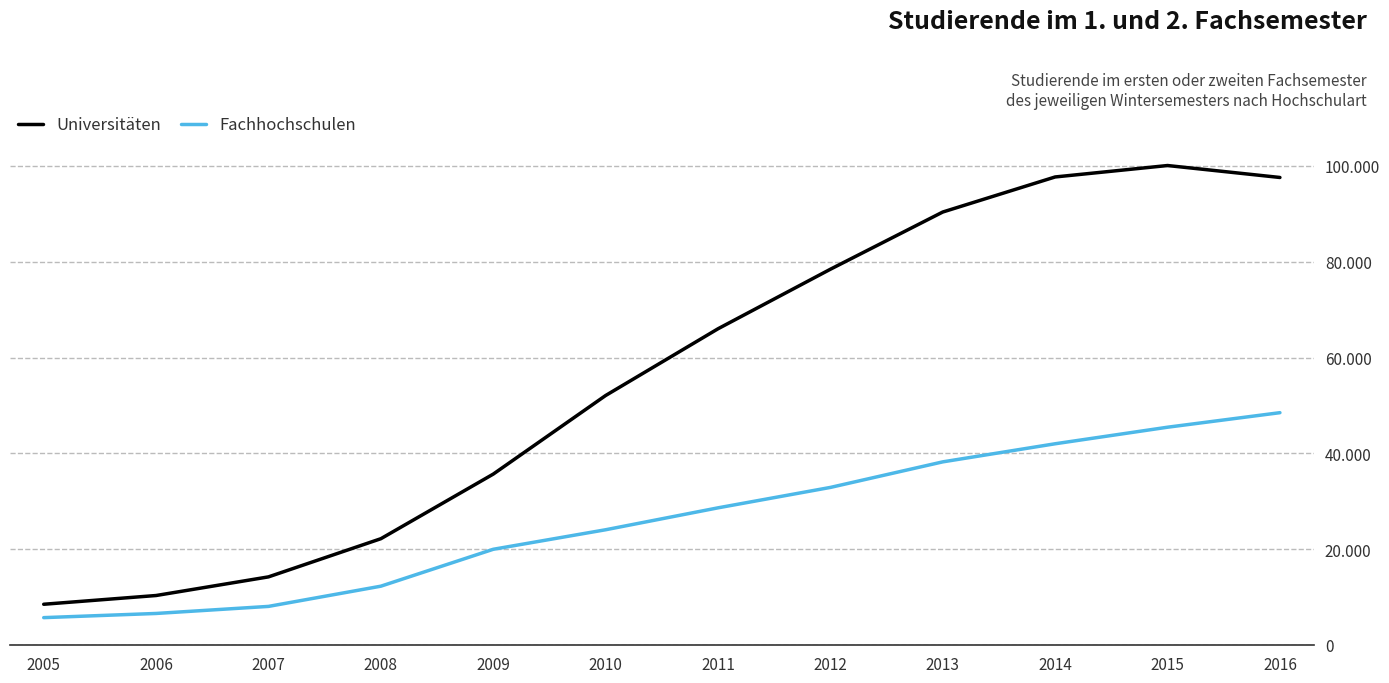

At which category does the chart reach its peak across all series?

2015